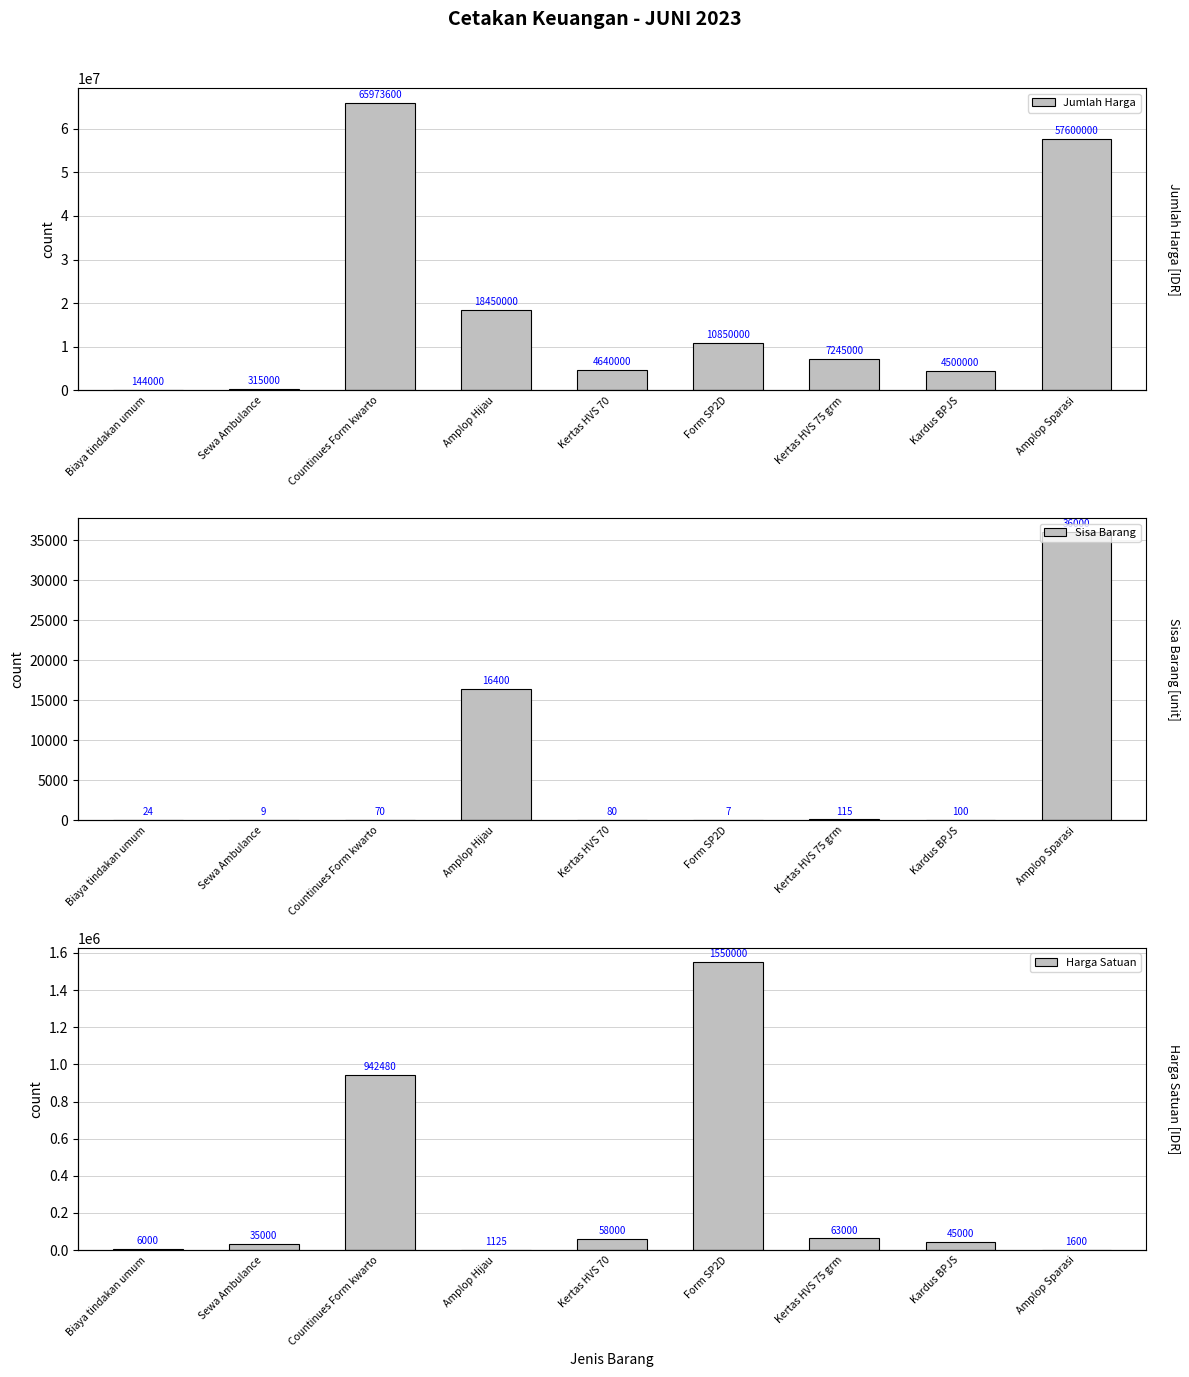

Which series has the largest range (max minus min)?

Jumlah Harga